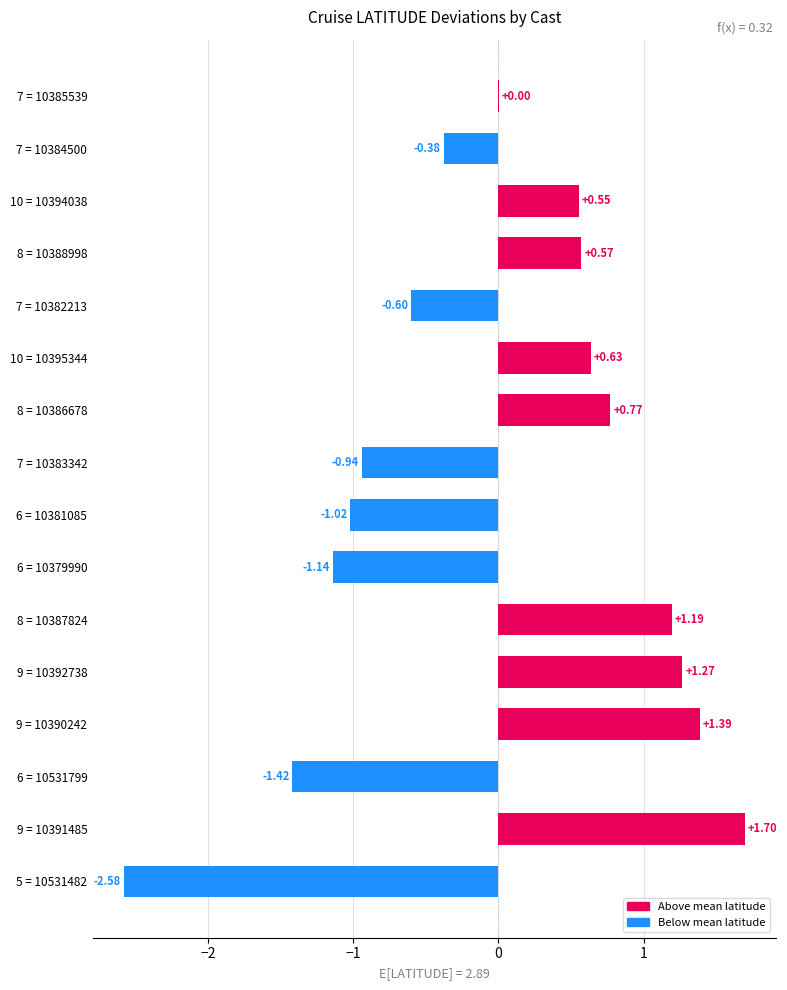

Between 8 = 10387824 and 9 = 10390242, which is larger?

9 = 10390242